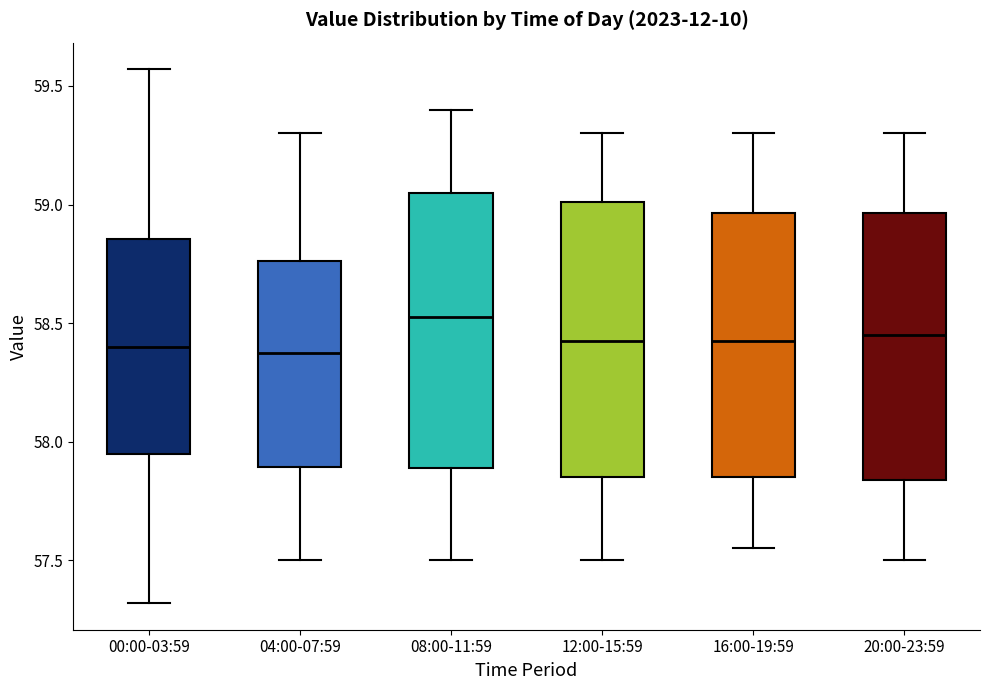

Which box has the highest median line?

08:00-11:59